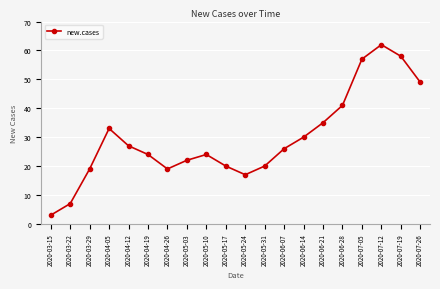

What is the value of the 8th point from the left?

22